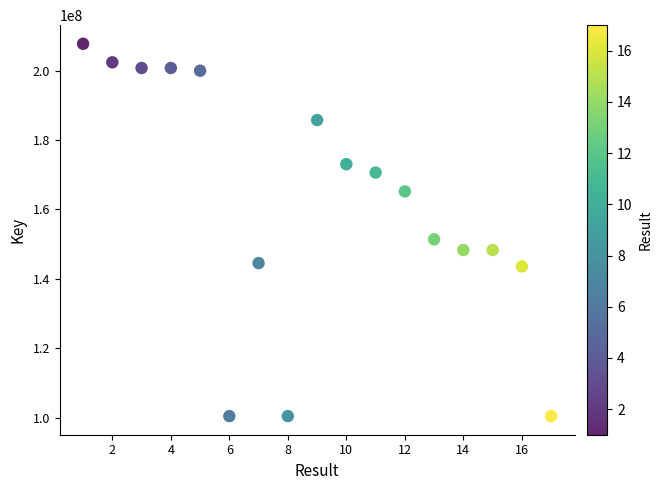

What is the range of X values (max minus min)?

16